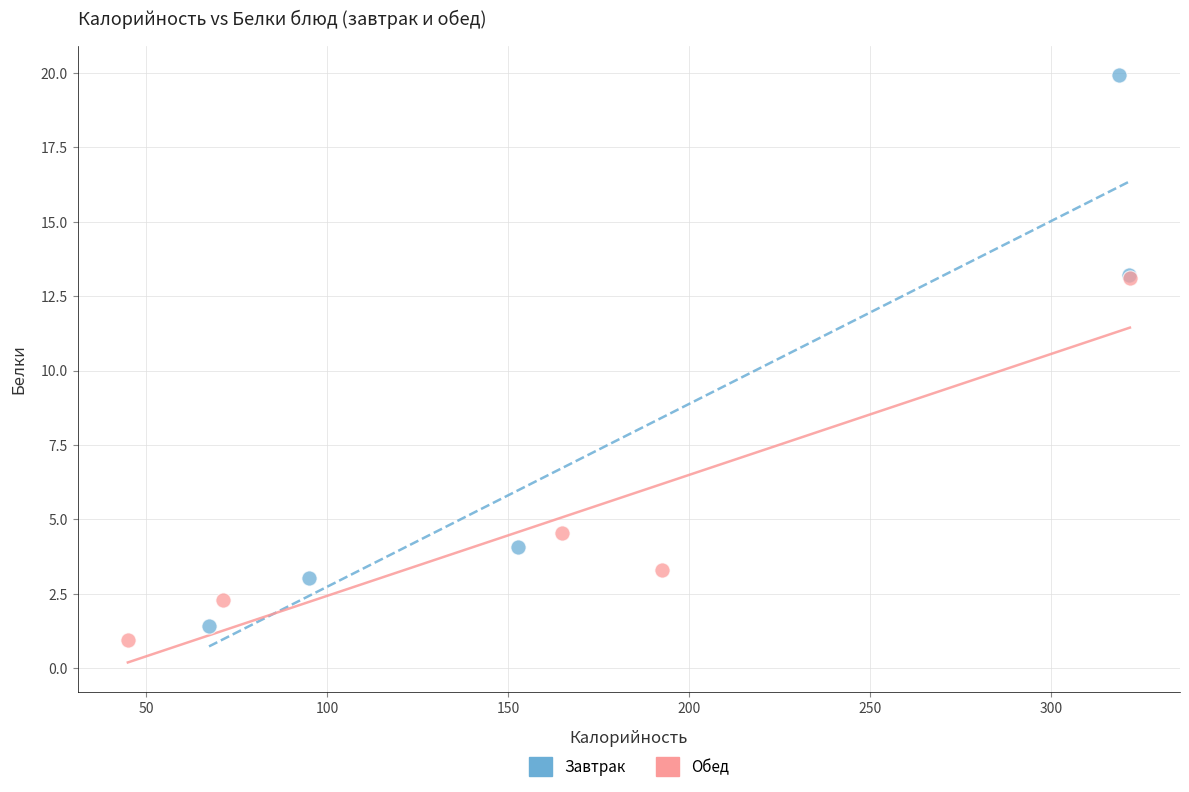

Which series has the widest spread of Y values?

Завтрак